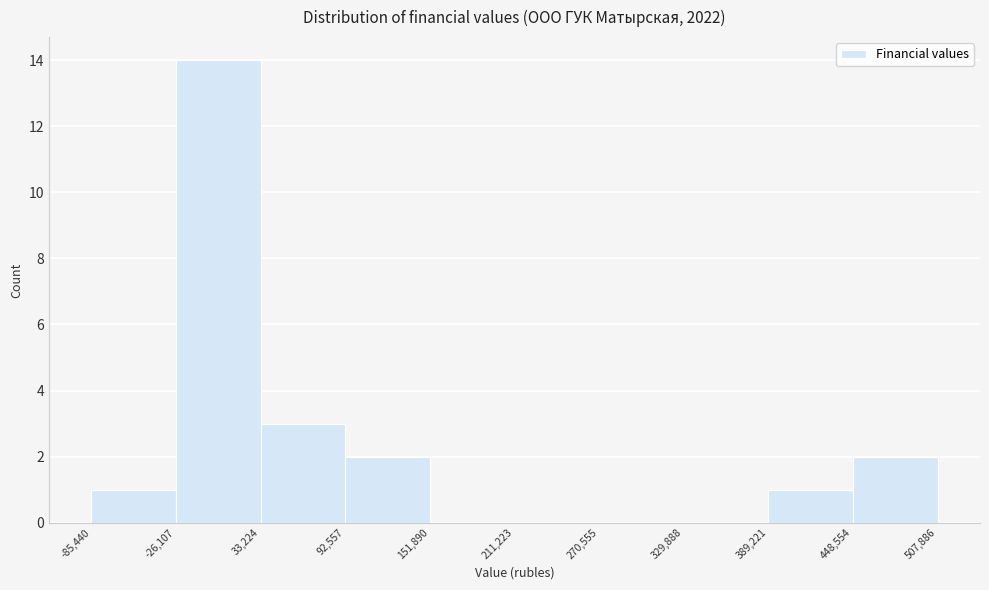

Over which range of the x-axis is the bar tallest?

-26,107 to 33,224